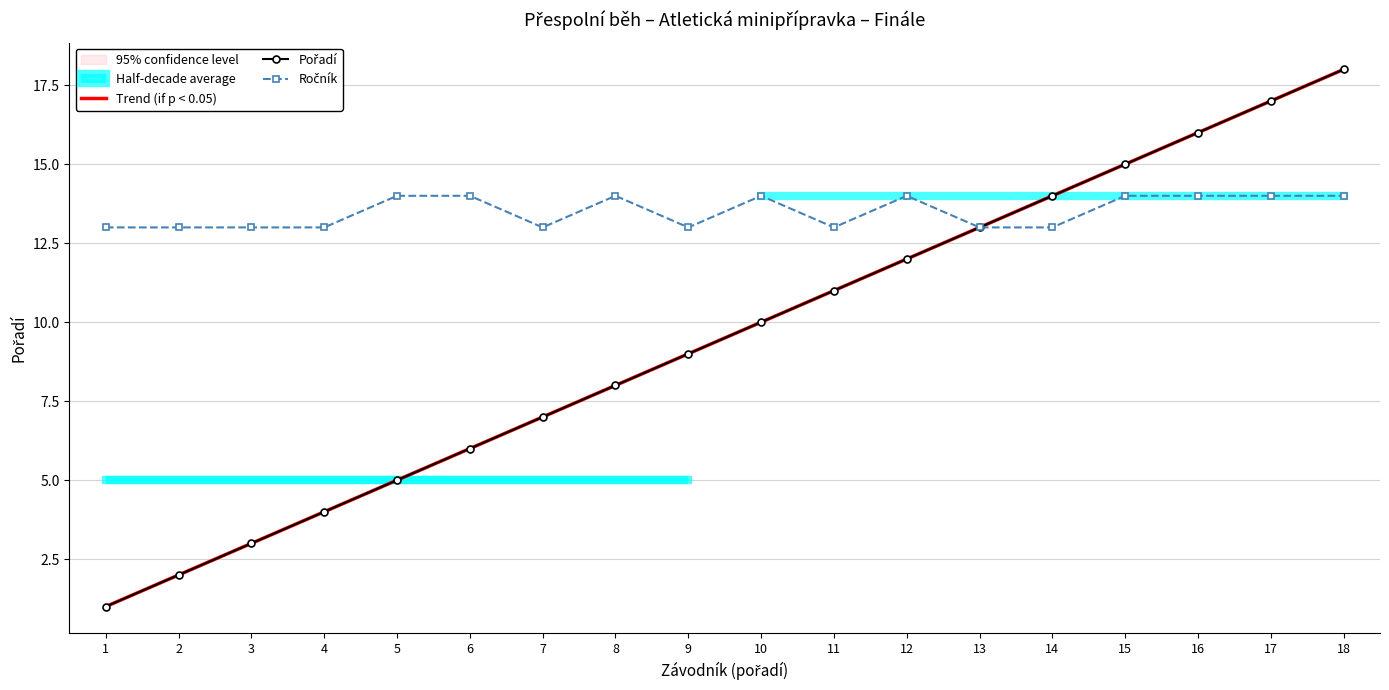

What is the sum of all Ročník values?

243